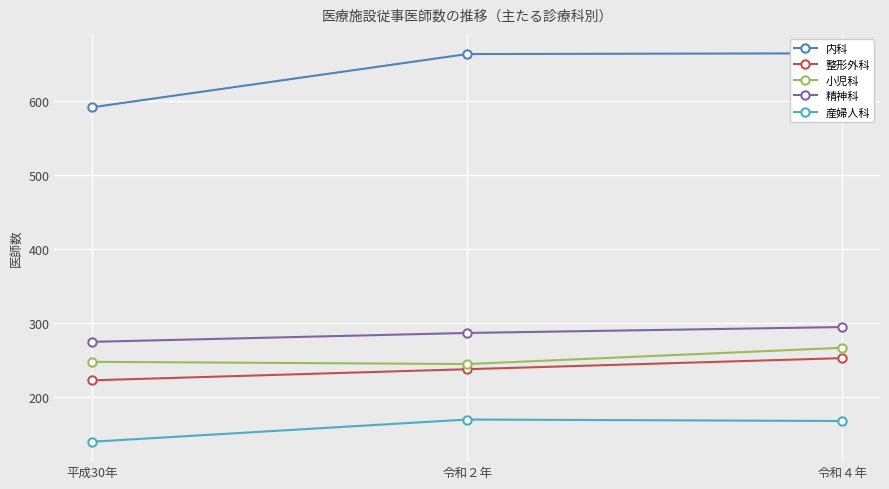

What is the label of the 2nd point from the left?

令和２年